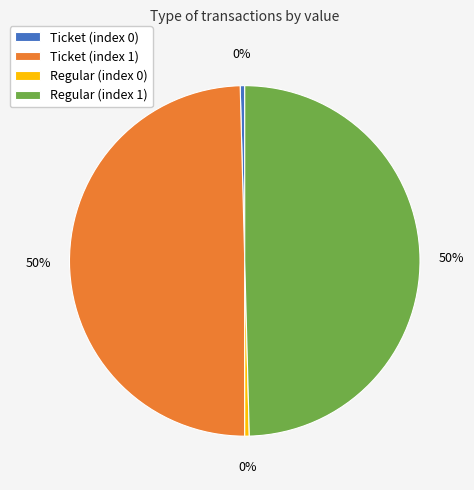

Which has a higher value, Ticket (index 1) or Regular (index 0)?

Ticket (index 1)